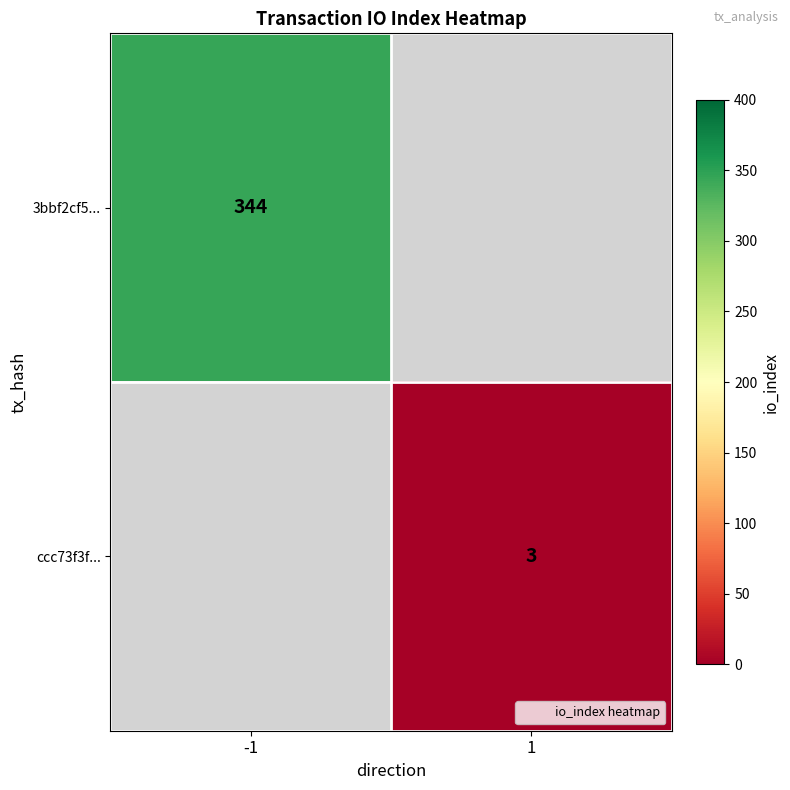

Which has a higher value, 1 or -1?

-1